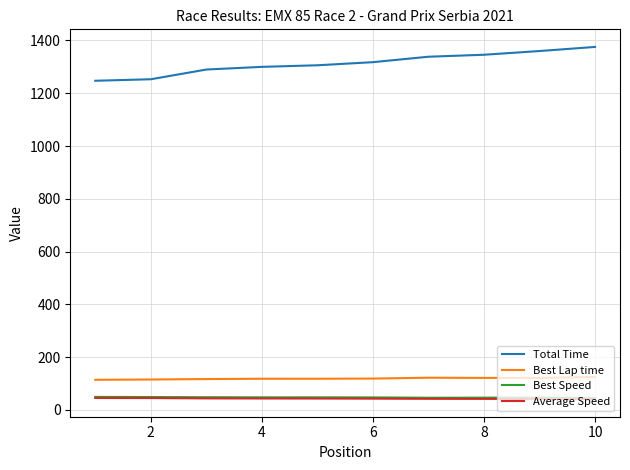

Which series has the largest total across all categories?

Total Time